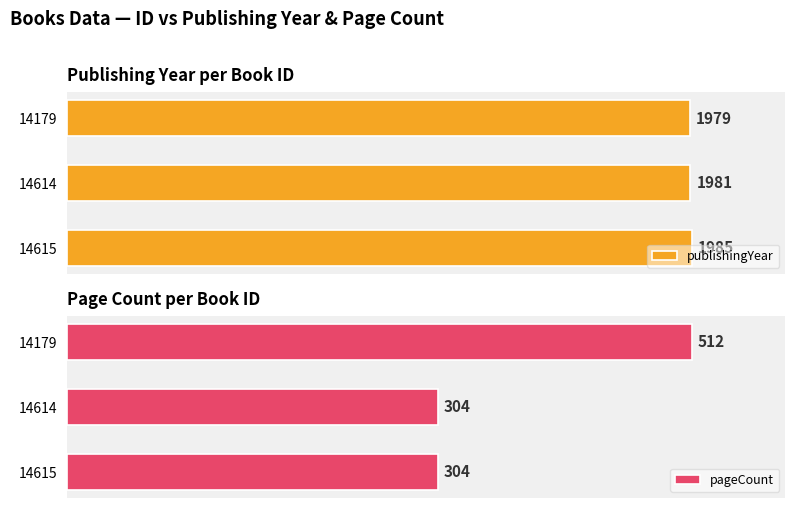

What is the smallest value displayed?

304